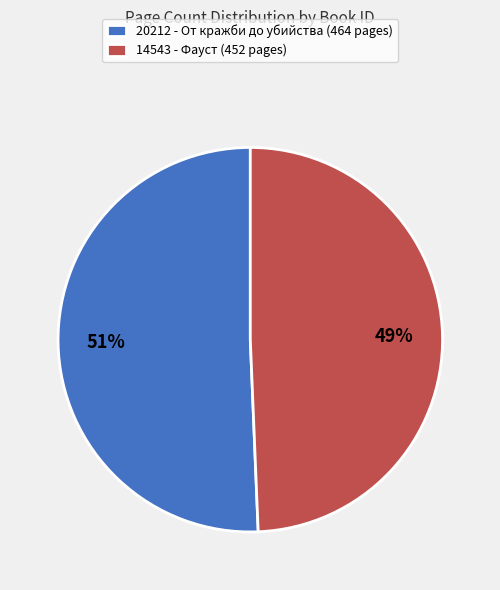

Rank the categories by value from highest to lowest.

20212 - От кражби до убийства, 14543 - Фауст